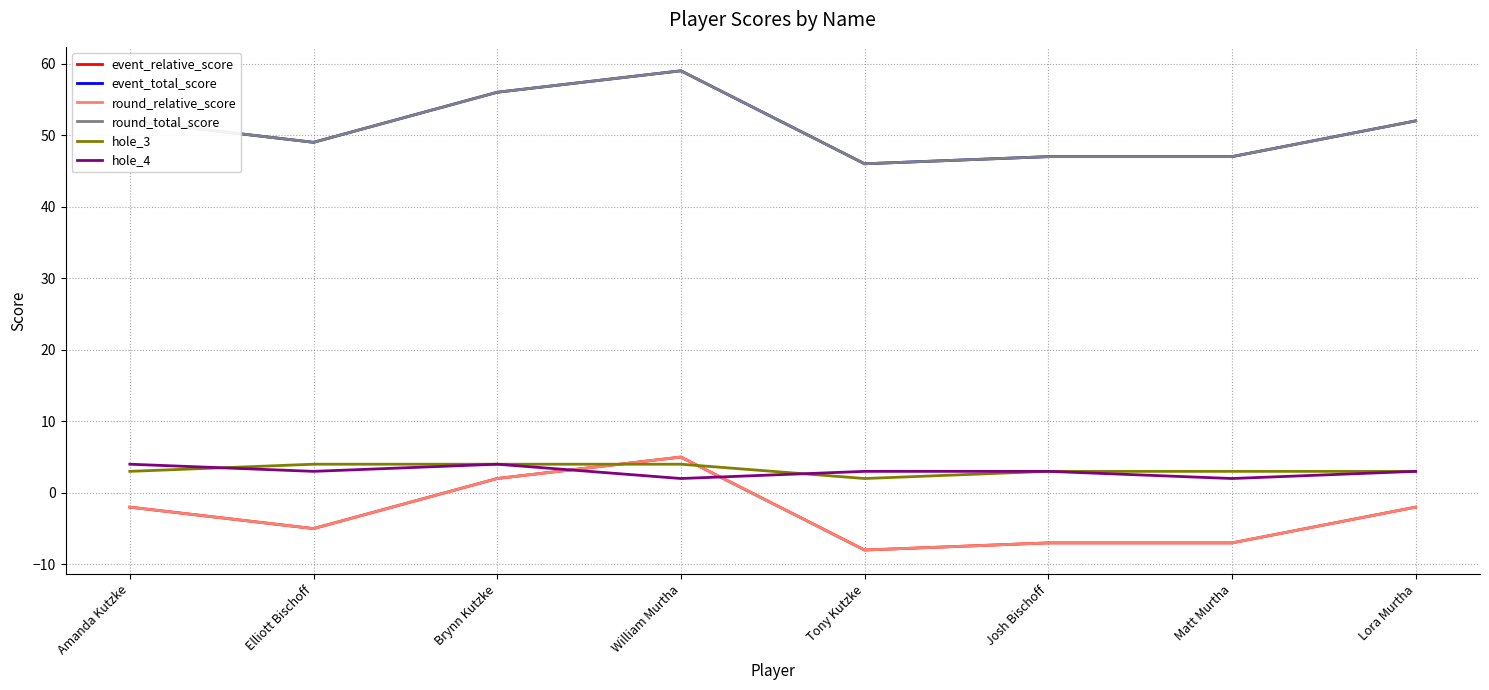

Reading right to left, list all the values displayed in this chart.

event_relative_score: Lora Murtha=-2	Matt Murtha=-7	Josh Bischoff=-7	Tony Kutzke=-8	William Murtha=5	Brynn Kutzke=2	Elliott Bischoff=-5	Amanda Kutzke=-2
event_total_score: Lora Murtha=52	Matt Murtha=47	Josh Bischoff=47	Tony Kutzke=46	William Murtha=59	Brynn Kutzke=56	Elliott Bischoff=49	Amanda Kutzke=52
round_relative_score: Lora Murtha=-2	Matt Murtha=-7	Josh Bischoff=-7	Tony Kutzke=-8	William Murtha=5	Brynn Kutzke=2	Elliott Bischoff=-5	Amanda Kutzke=-2
round_total_score: Lora Murtha=52	Matt Murtha=47	Josh Bischoff=47	Tony Kutzke=46	William Murtha=59	Brynn Kutzke=56	Elliott Bischoff=49	Amanda Kutzke=52
hole_3: Lora Murtha=3	Matt Murtha=3	Josh Bischoff=3	Tony Kutzke=2	William Murtha=4	Brynn Kutzke=4	Elliott Bischoff=4	Amanda Kutzke=3
hole_4: Lora Murtha=3	Matt Murtha=2	Josh Bischoff=3	Tony Kutzke=3	William Murtha=2	Brynn Kutzke=4	Elliott Bischoff=3	Amanda Kutzke=4